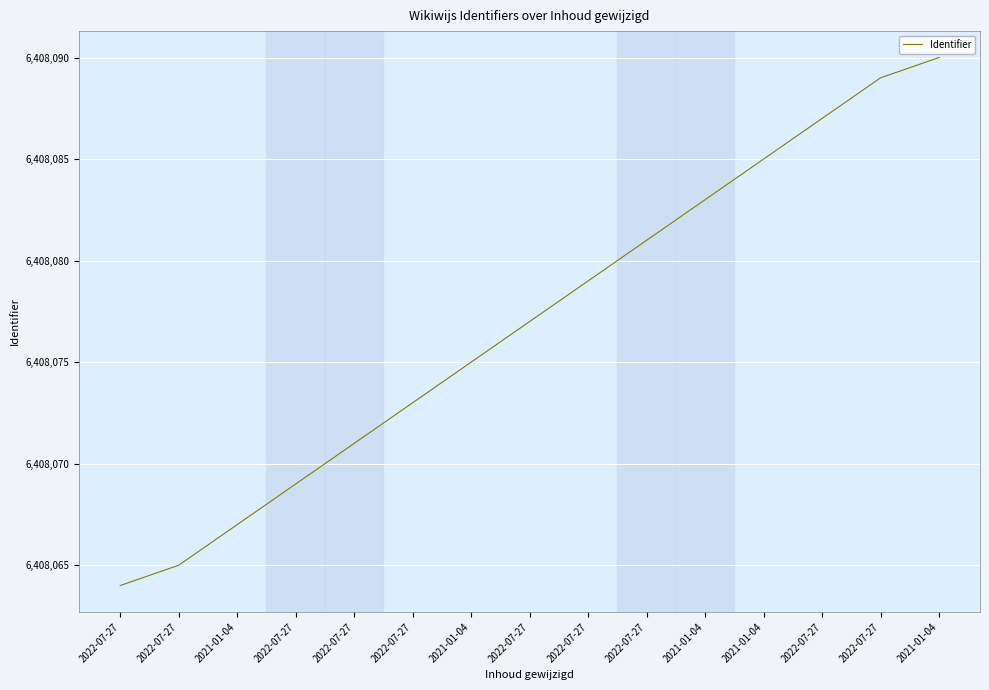

Which has a higher value, 2022-07-27 or 2021-01-04?

2021-01-04